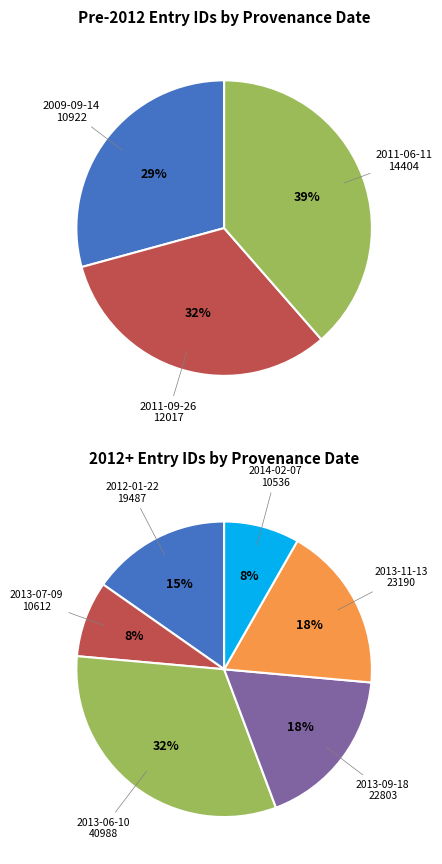

Is there any slice that represents more than half of the pie?

No